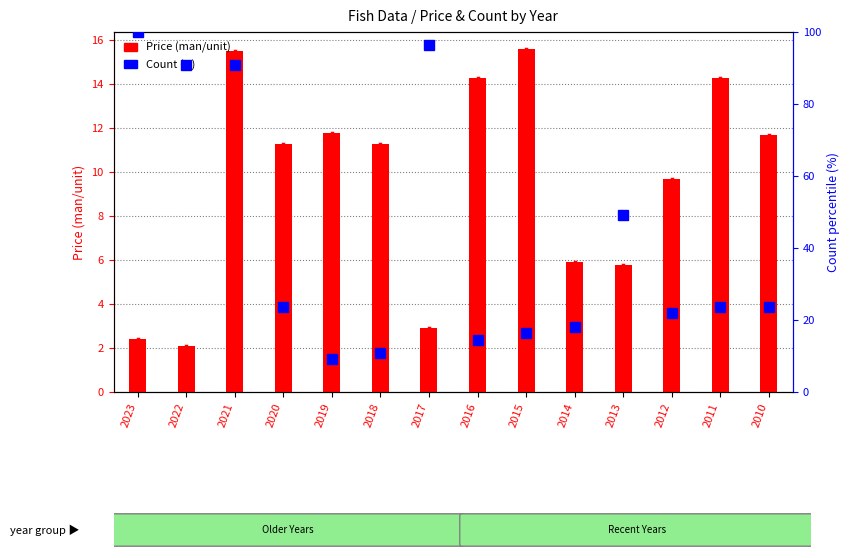

Reading left to right, extract all data points from this chart.

Price (man/unit): 2023=2.4	2022=2.1	2021=15.5	2020=11.3	2019=11.8	2018=11.3	2017=2.9	2016=14.3	2015=15.6	2014=5.9	2013=5.8	2012=9.7	2011=14.3	2010=11.7
Count (N): 2023=100.0	2022=90.9	2021=90.9	2020=23.6	2019=9.1	2018=10.9	2017=96.4	2016=14.5	2015=16.4	2014=18.2	2013=49.1	2012=21.8	2011=23.6	2010=23.6